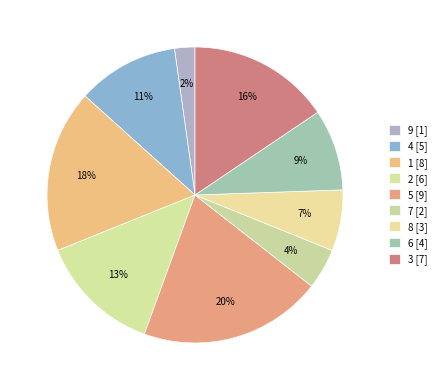

To the nearest percent, what is the difference between the largest and smallest slice percentages?

18%